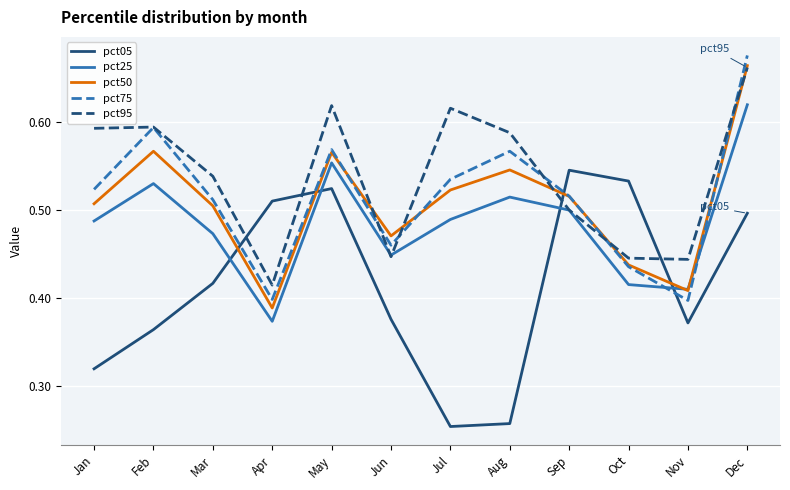

Which series has the largest total across all categories?

pct95